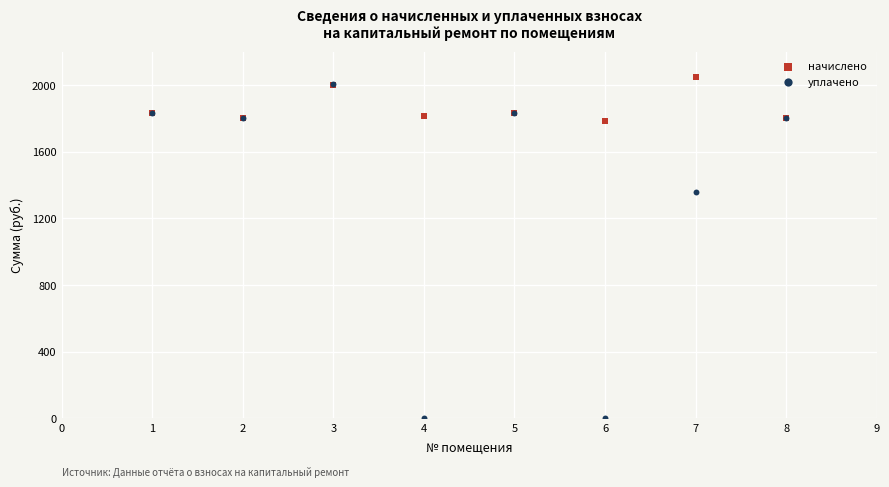

Across all series, what Y value is closest to 1022?

1356.6